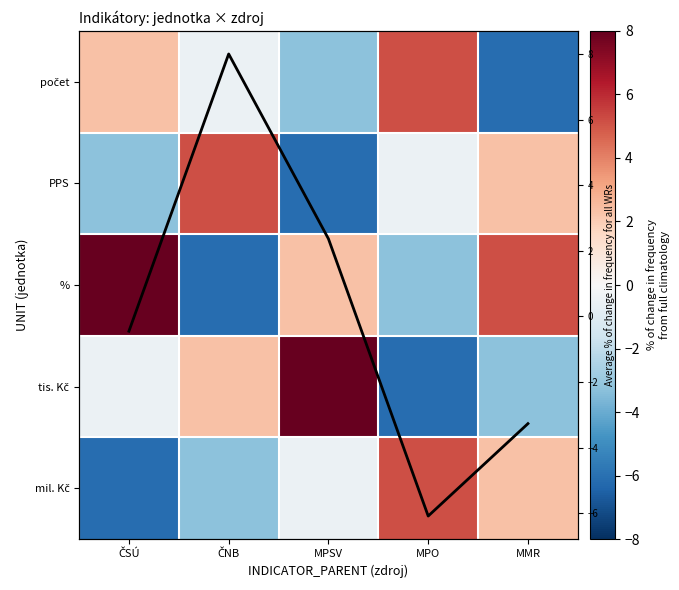

How many positive values does the Mean profile series have?

2